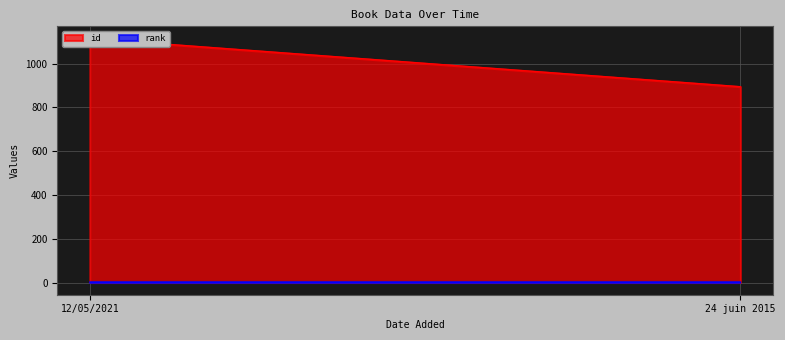

Which category has the highest value in the id series?

12/05/2021